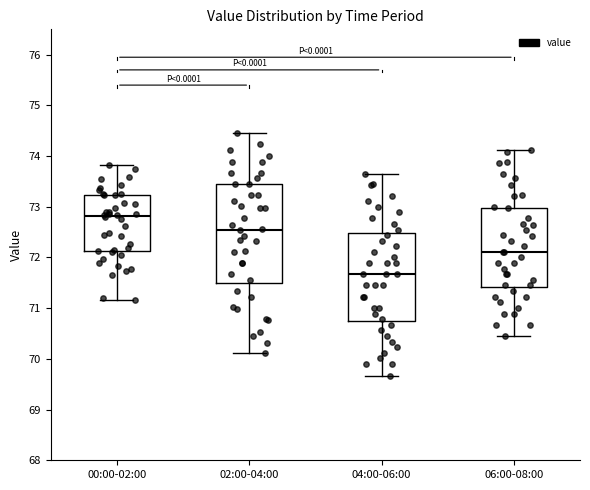

Reading left to right, read every box against the y-axis: the position of its median line, the range the box covers, and the ends of its whiskers. The values are not printed on the chart, so give them approximately, as read against the axis.

00:00-02:00: median 72.8, box 72.1 to 73.2, whiskers 71.2 to 73.8
02:00-04:00: median 72.6, box 71.5 to 73.5, whiskers 70.1 to 74.5
04:00-06:00: median 71.7, box 70.8 to 72.5, whiskers 69.7 to 73.7
06:00-08:00: median 72.1, box 71.4 to 73.0, whiskers 70.5 to 74.1